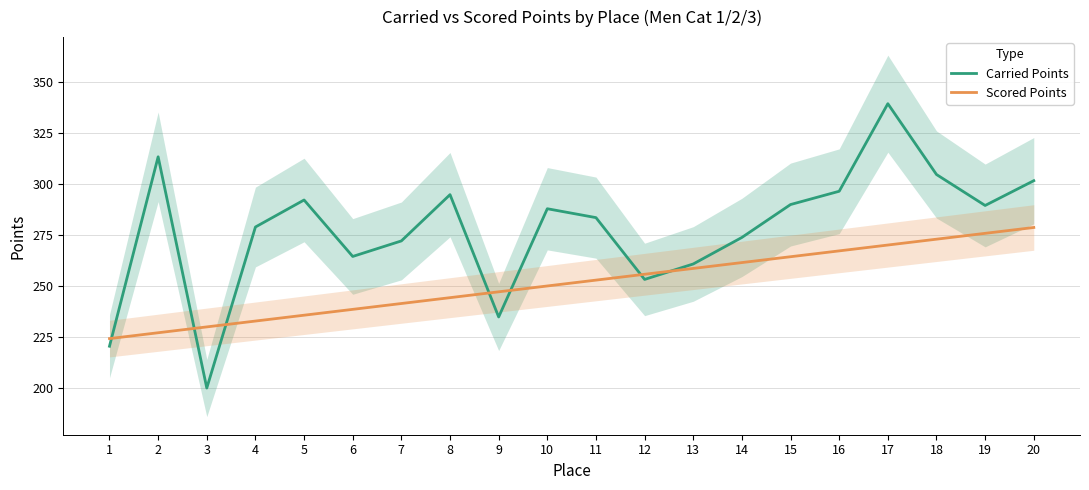

What is the highest value of the Carried Points series?

339.1